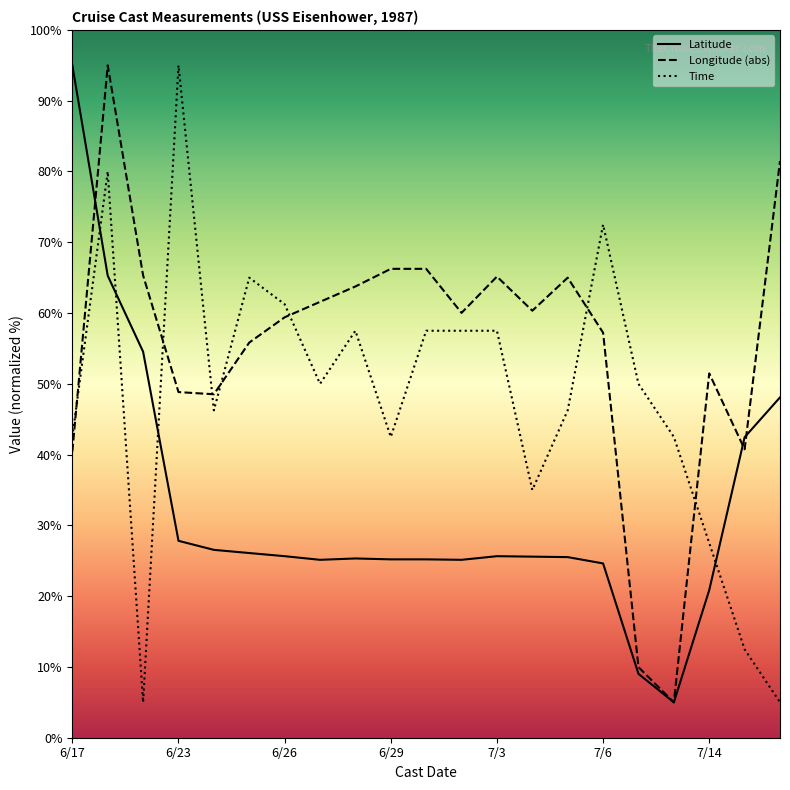

How many interior local peaks does the Longitude series have?

4